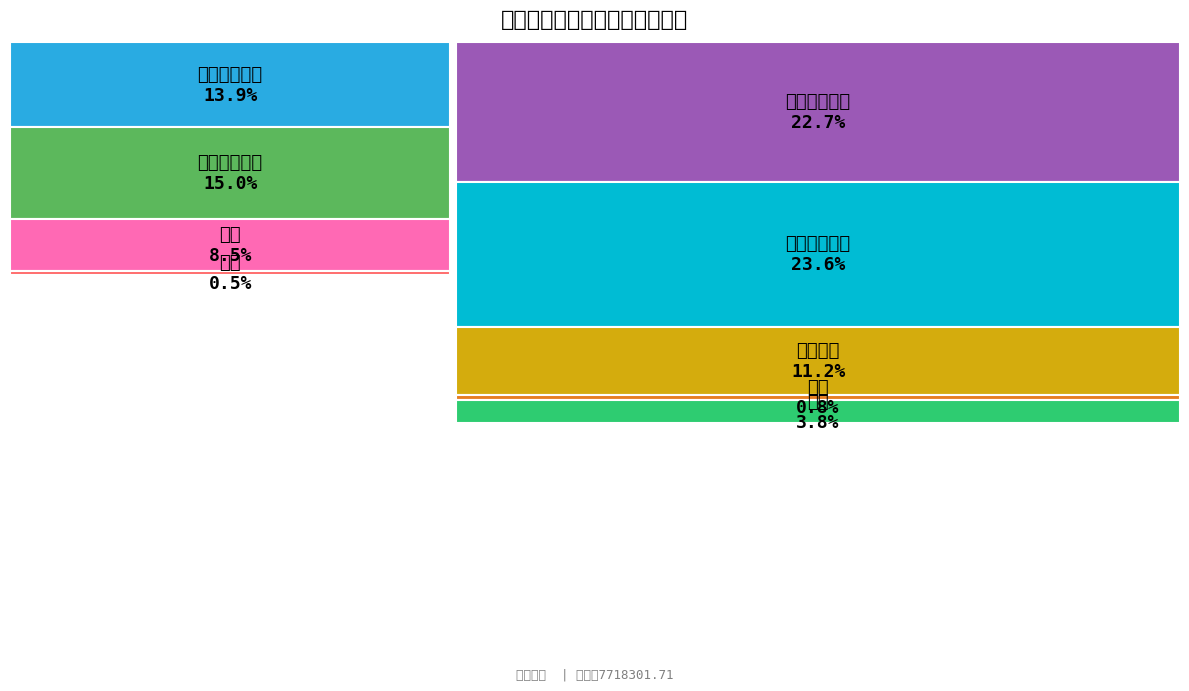

Between 叶城县人事局（本级） and 叶城县人力资源服务中心 (本级), which is larger?

叶城县人力资源服务中心 (本级)